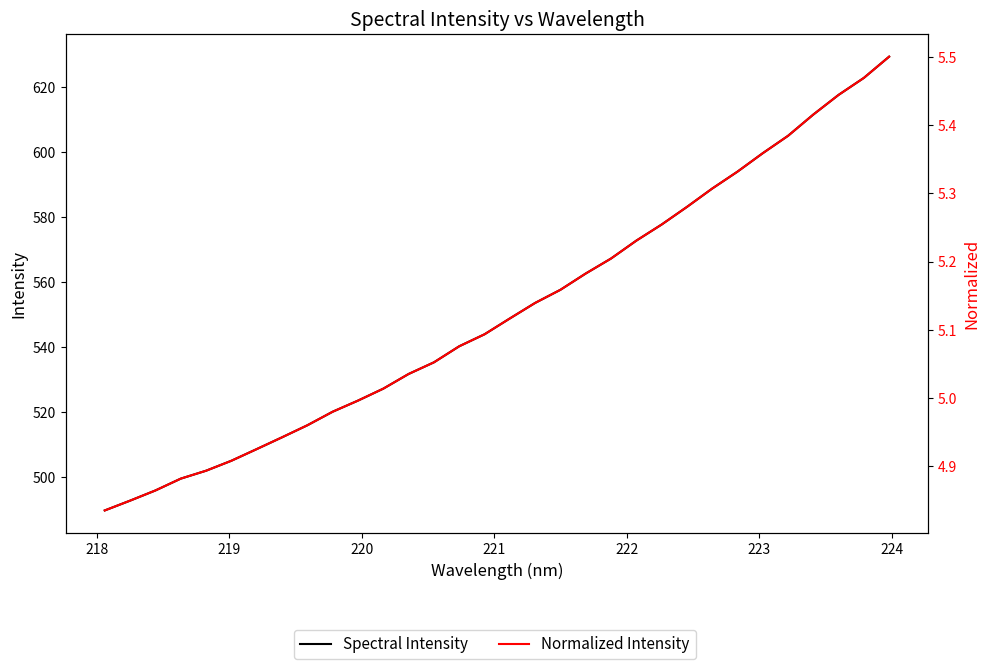

What is the difference between the second highest and second lowest values in the Spectral Intensity series?

129.9